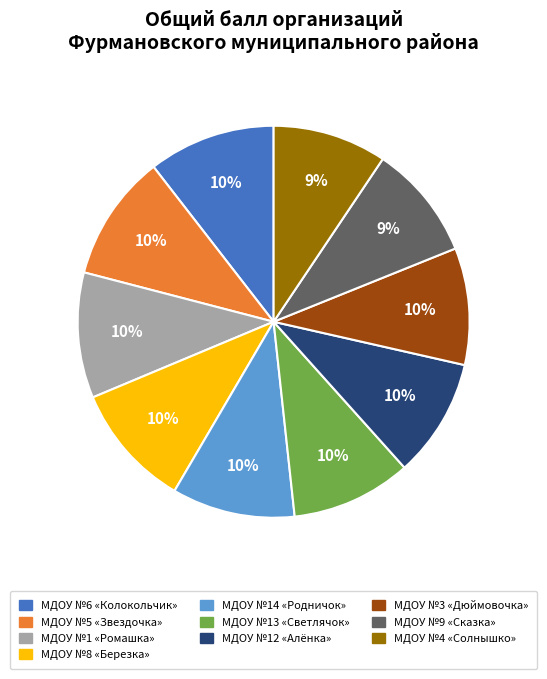

What is the ratio of the value at МДОУ №13 «Светлячок» to the value at МДОУ №12 «Алёнка»?

1.0